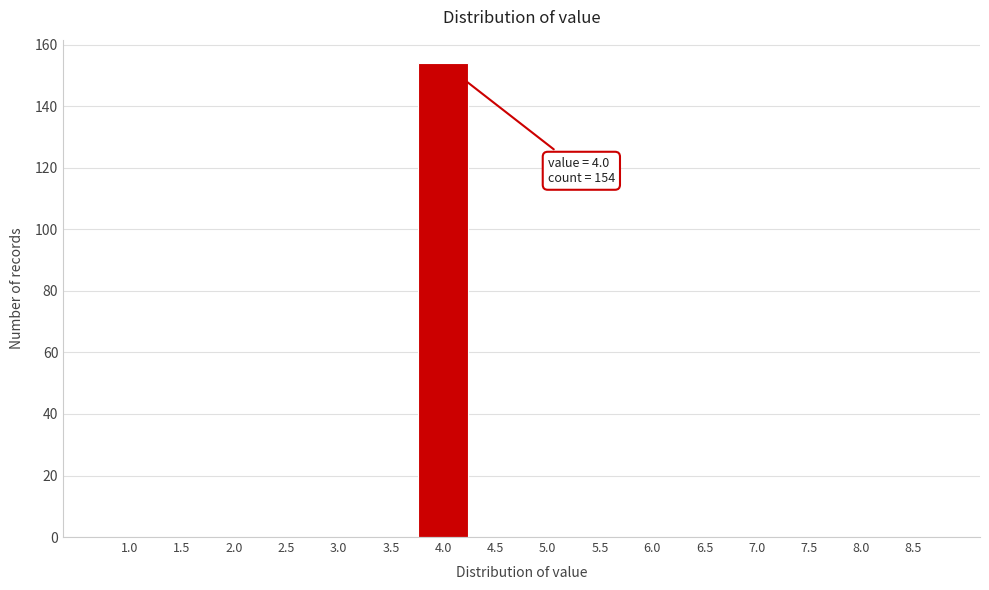

Reading right to left, what are all the values shown in this chart?

8.5=0	8.0=0	7.5=0	7.0=0	6.5=0	6.0=0	5.5=0	5.0=0	4.5=0	4.0=154	3.5=0	3.0=0	2.5=0	2.0=0	1.5=0	1.0=0